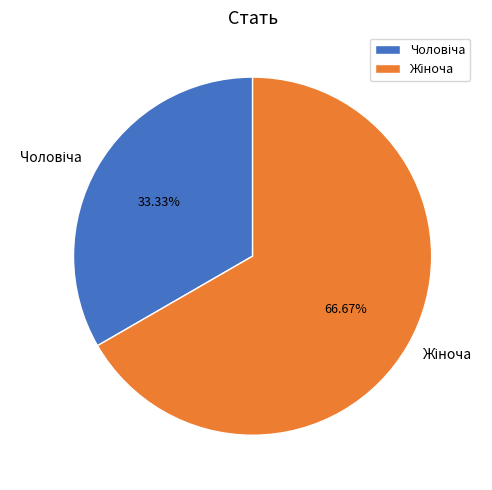

Is there a majority slice in this chart?

Yes